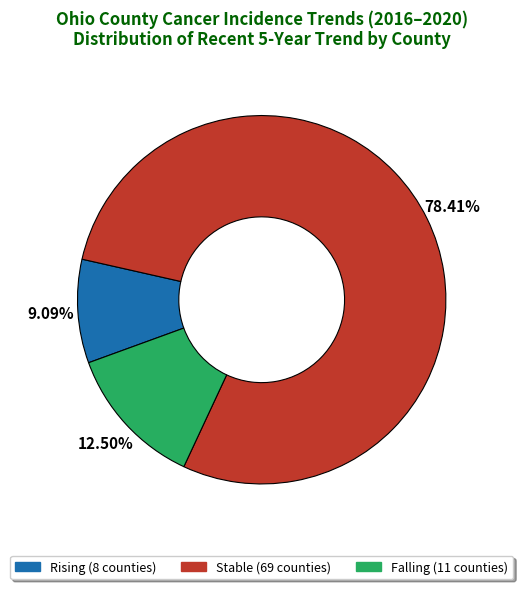

Does any single category account for the majority?

Yes